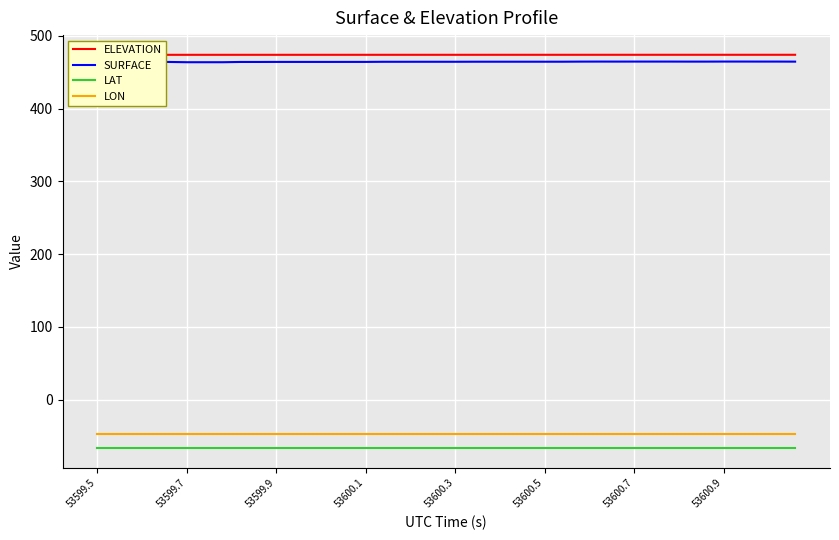

At which label is LAT closest to -66?

53599.5